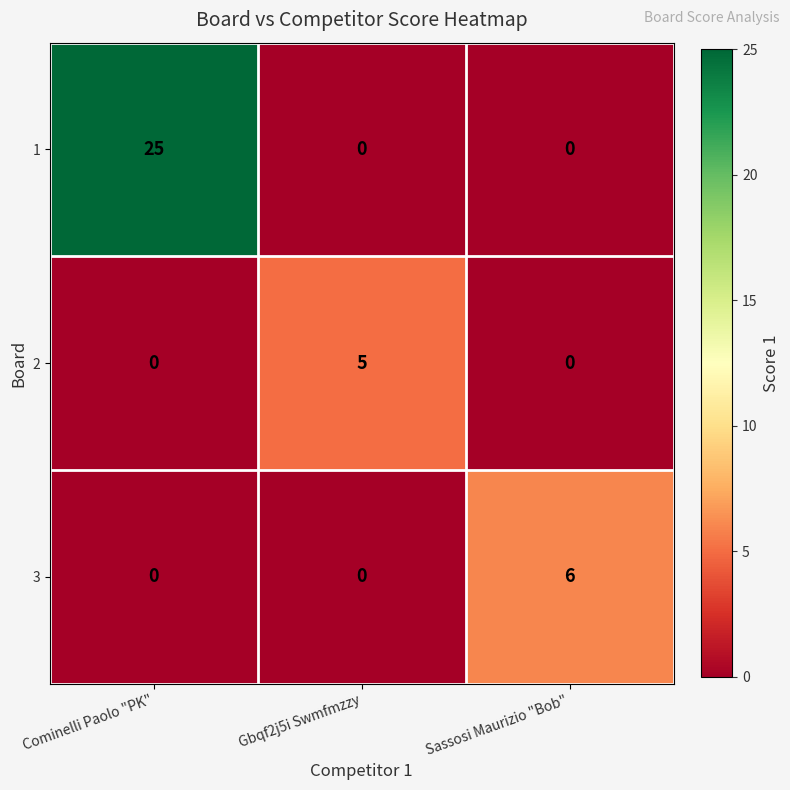

True or false: 1 has a value of 0 at Sassosi Maurizio "Bob".

True